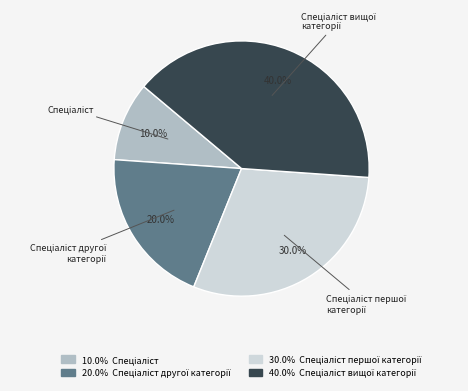

Is there any slice that represents more than half of the pie?

No